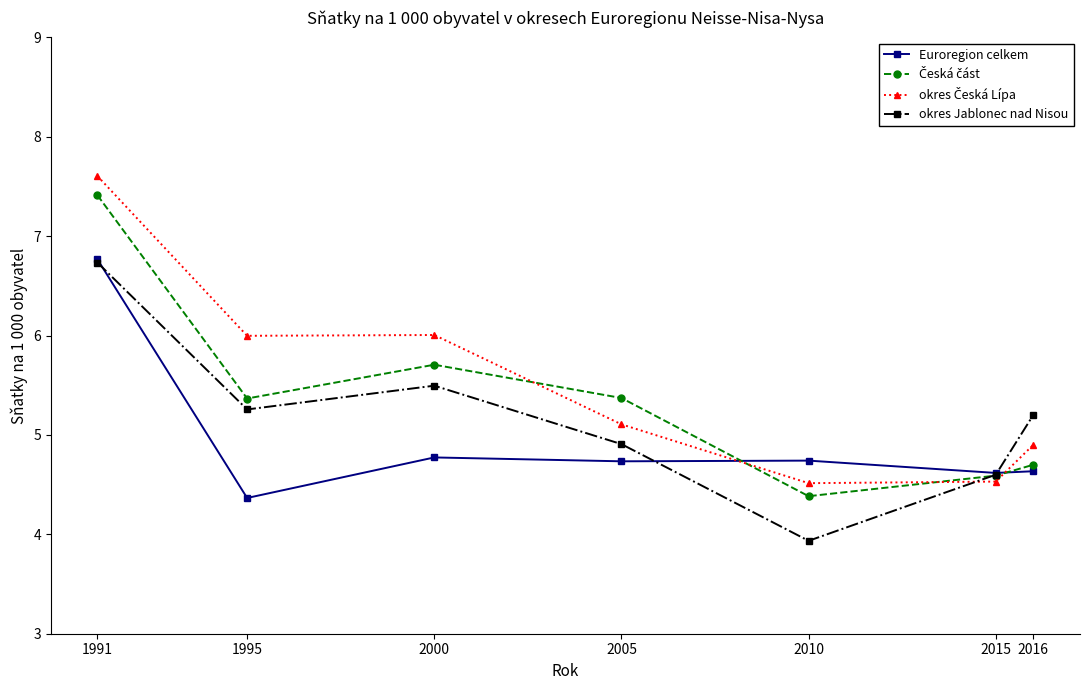

Count the number of categories in the chart.

7